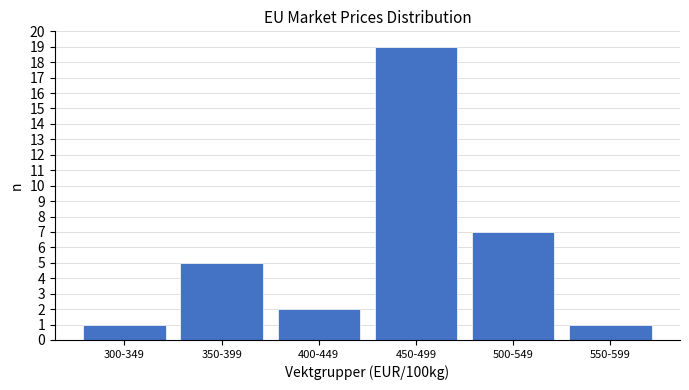

Reading left to right, extract all data points from this chart.

1	5	2	19	7	1